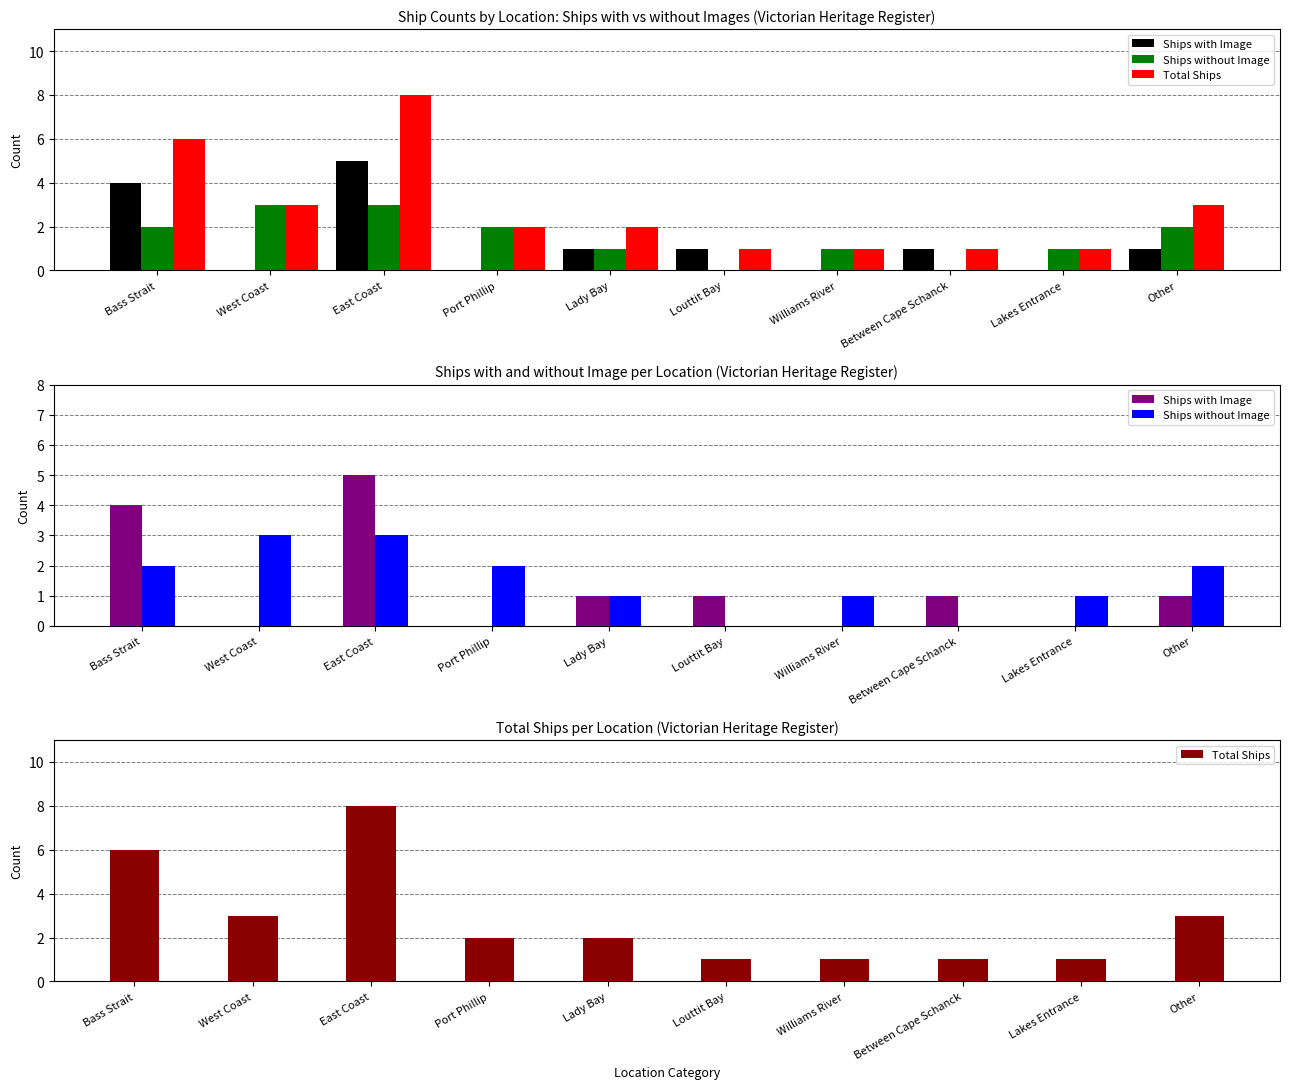

At which label does Total Ships reach its minimum?

Louttit Bay